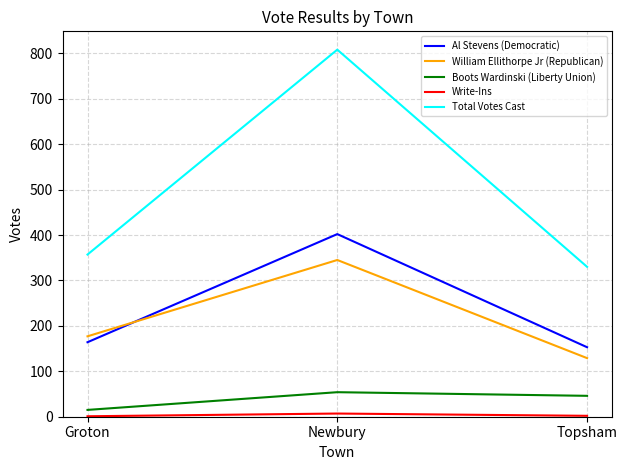

Which category has the lowest value in the Total Votes Cast series?

Topsham